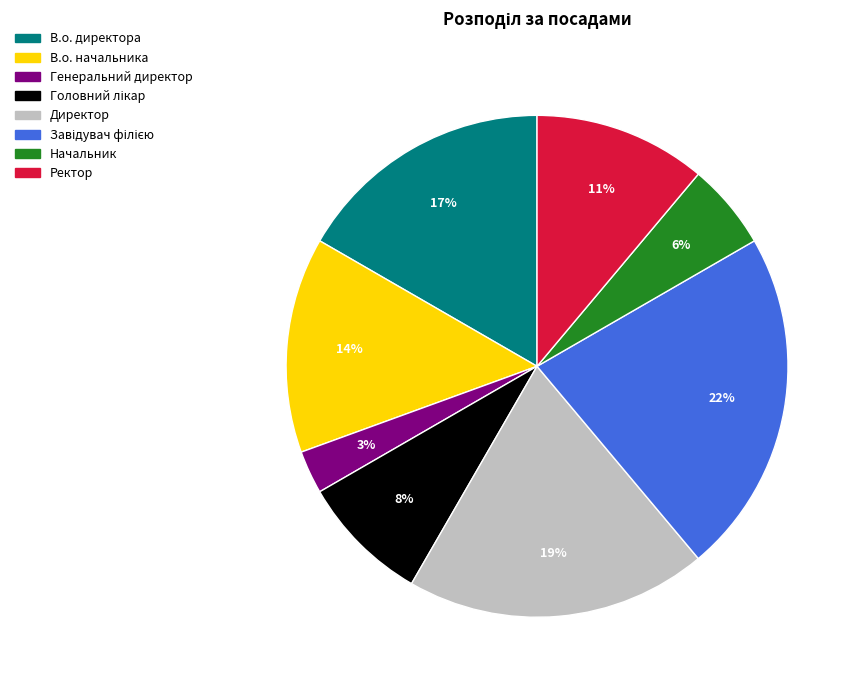

How many segments does this pie chart have?

8